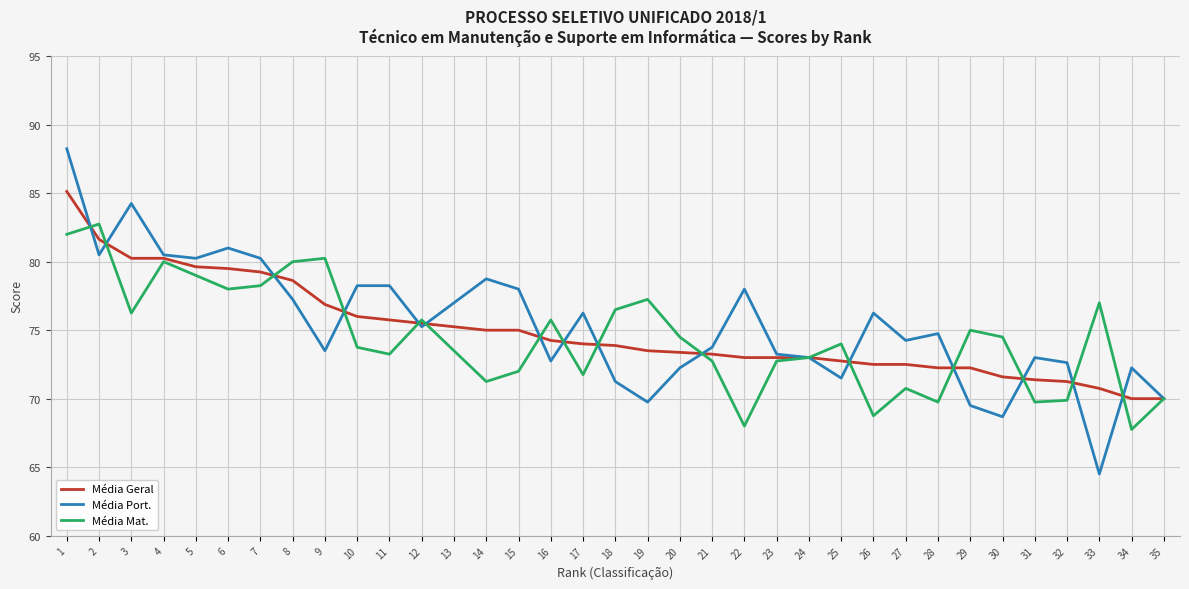

What is the difference between the highest and lowest values at 16?

3.0